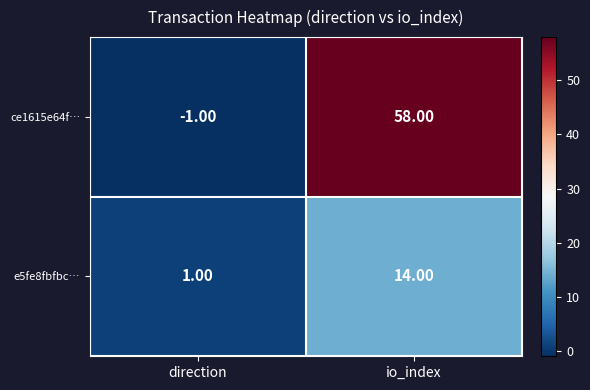

How many values in ce1615e64f… are below zero?

1